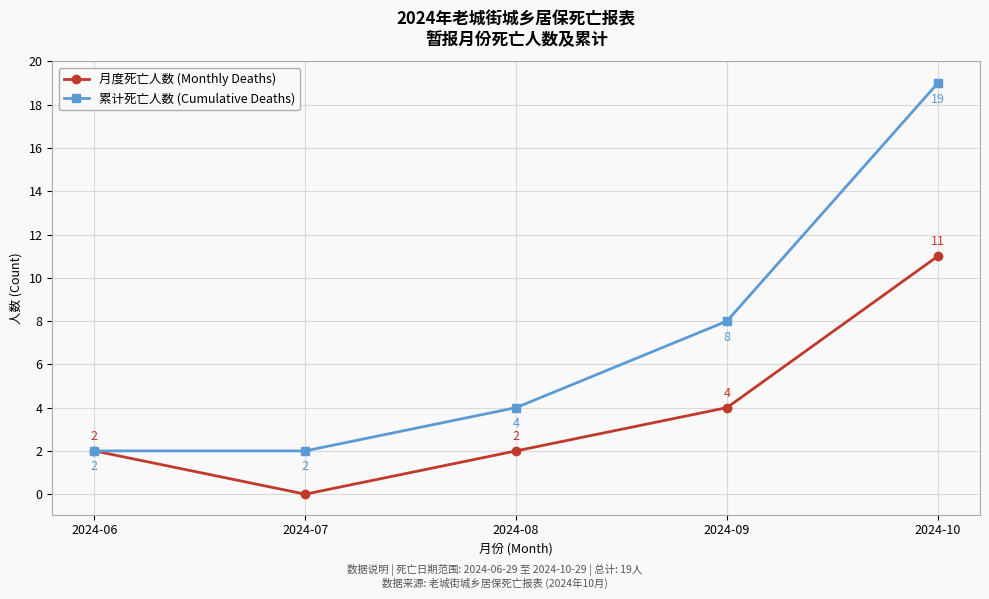

Rank the series by their average value, from highest to lowest.

累计死亡人数 (Cumulative Deaths), 月度死亡人数 (Monthly Deaths)